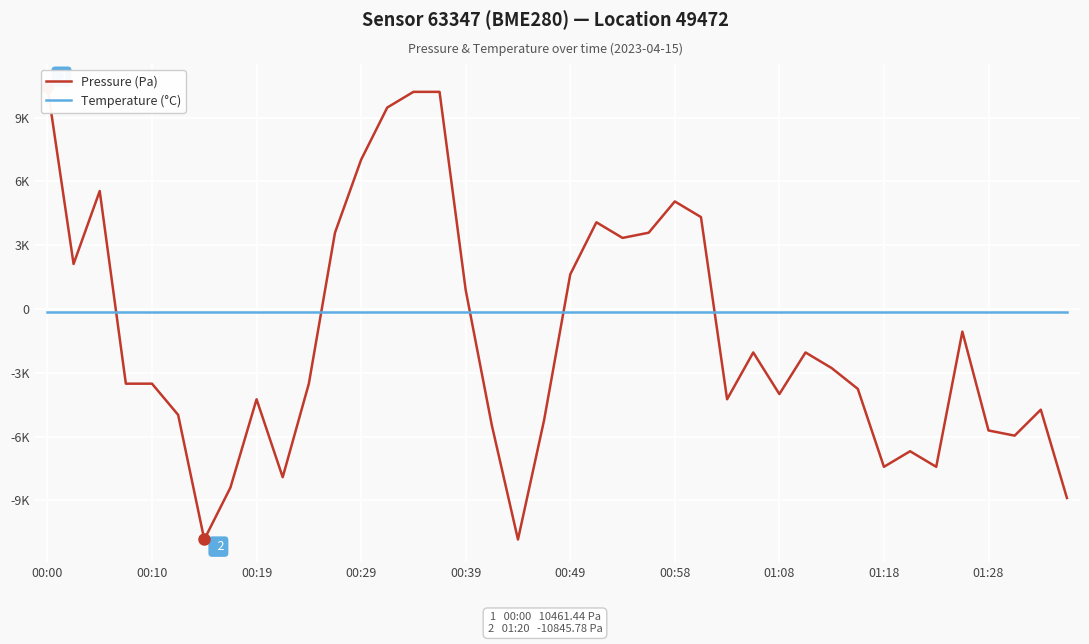

What are all the series names shown in the legend?

Pressure (Pa), Temperature (°C)